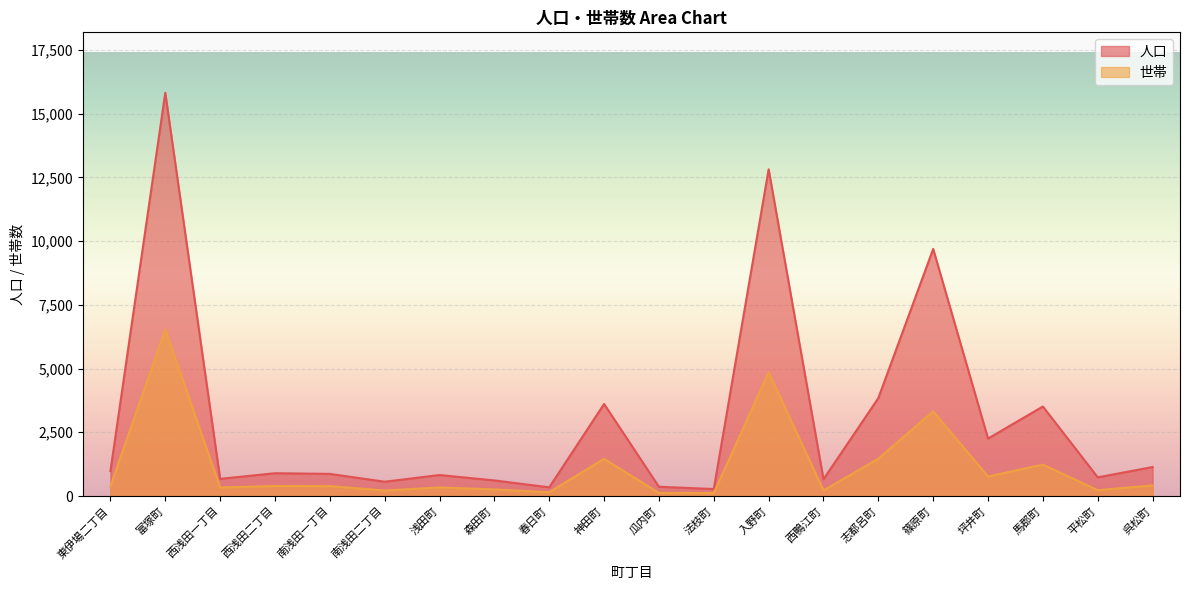

What is the maximum value for 世帯?

6537